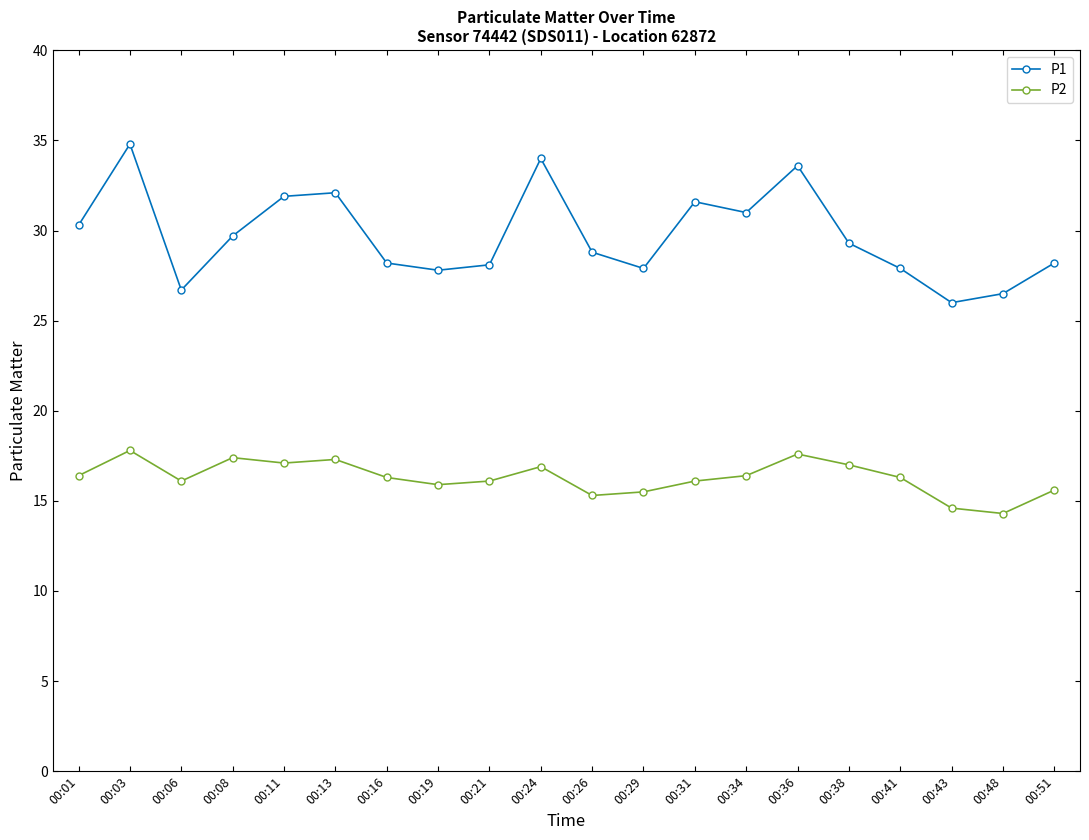

What is the difference between the highest and lowest values at 00:26?

13.5